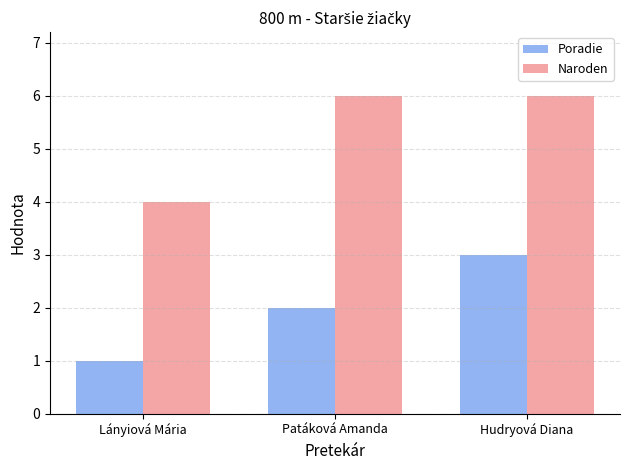

Reading left to right, transcribe all the data shown in this chart.

Poradie: 1	2	3
Naroden: 4	6	6